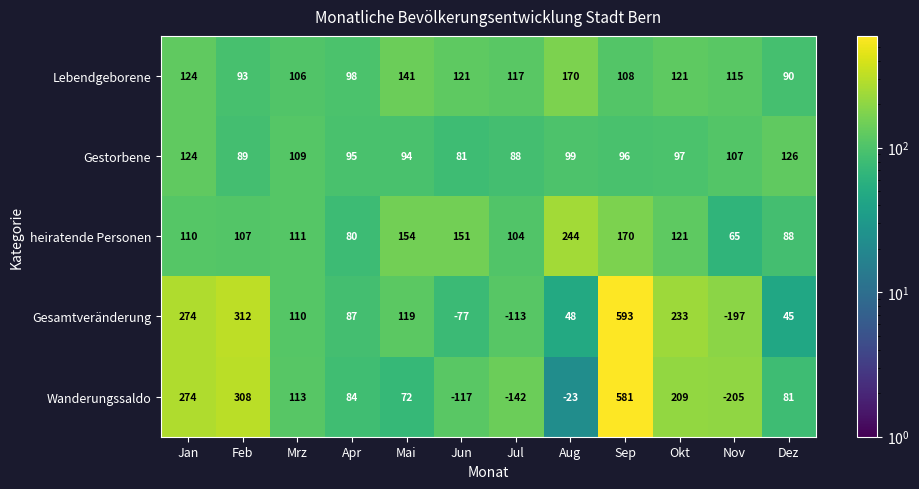

What is the sum of all Gestorbene values?

1205